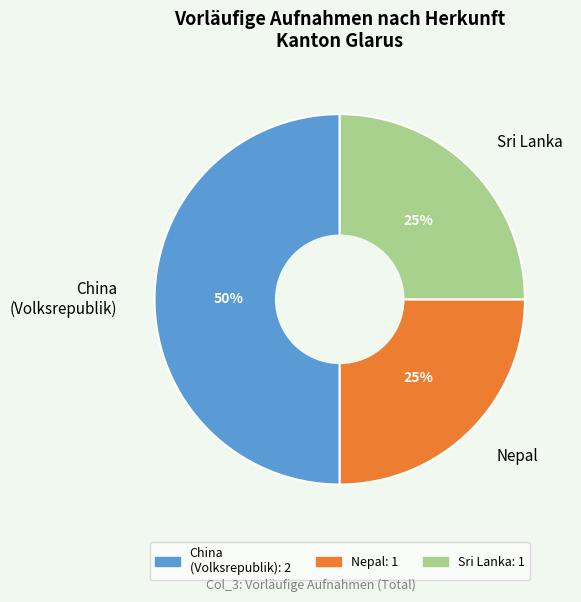

How many slices are in this pie chart?

3